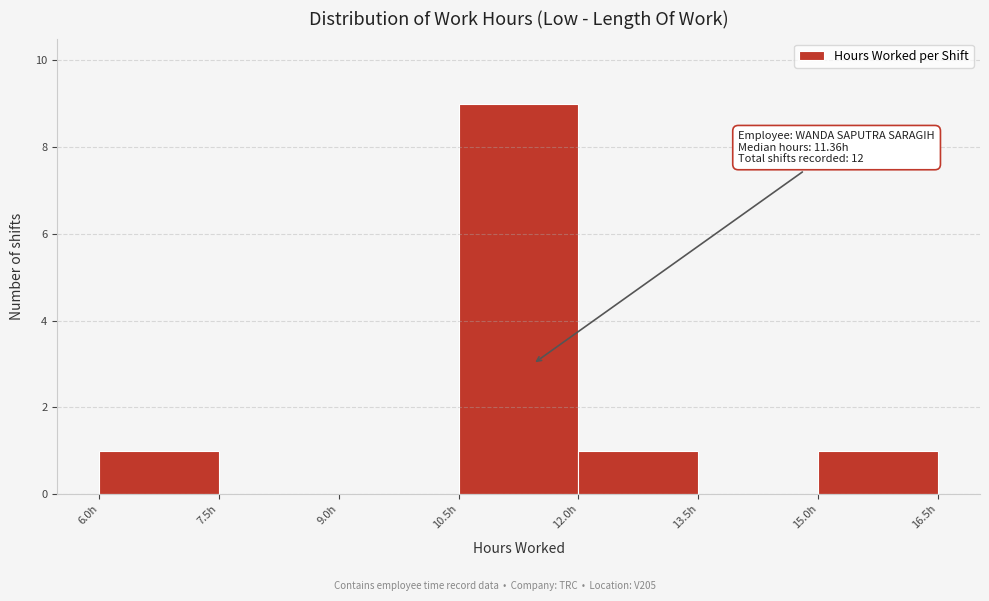

Which range on the x-axis has the tallest bar?

10.5 to 12.0